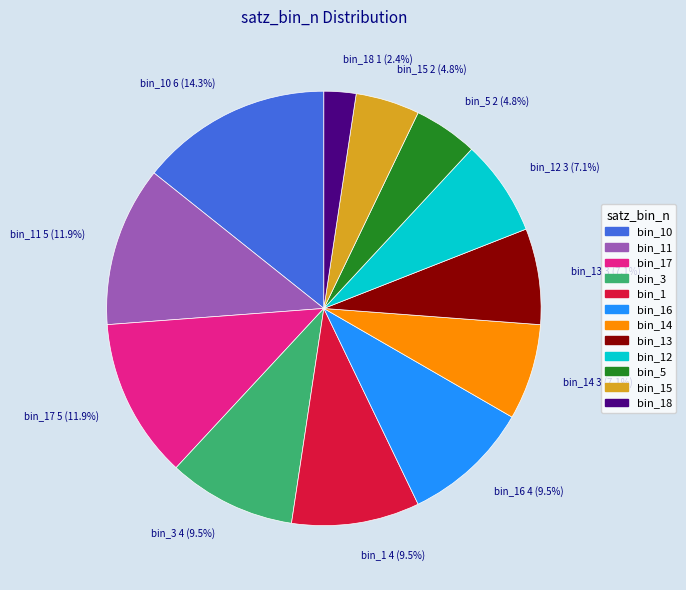

Which has a higher value, bin_10 6 (14.3%) or bin_17 5 (11.9%)?

bin_10 6 (14.3%)